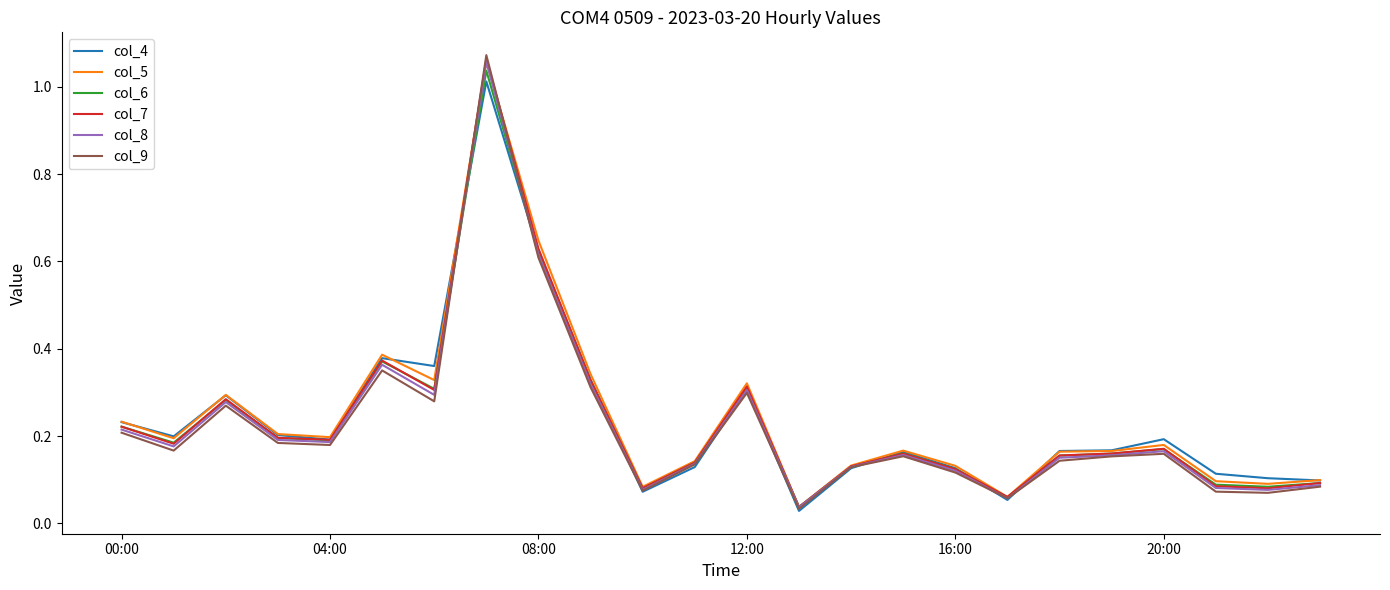

At how many categories does at least one series exceed 0?

24